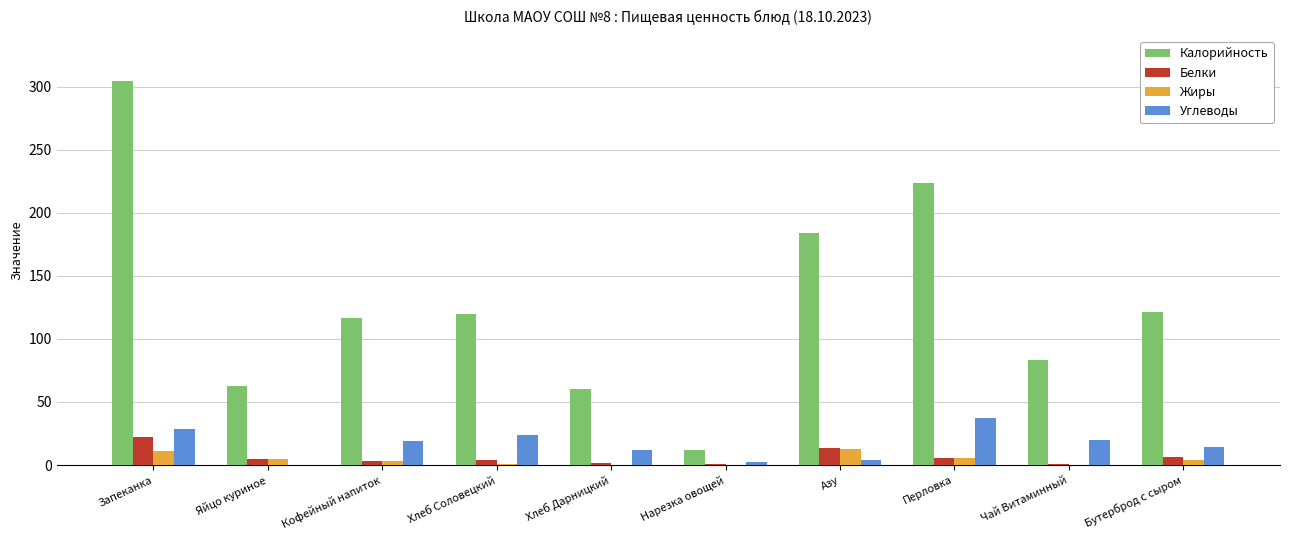

Which series has the widest spread of values?

Калорийность